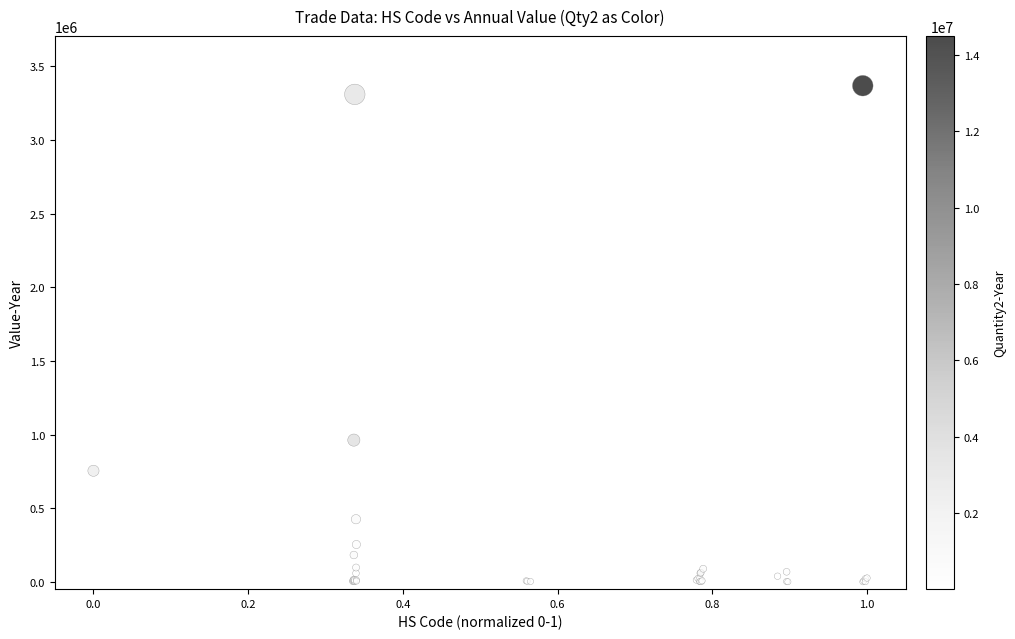

What Y value in the scatter plot is closest to 1684584?

962246